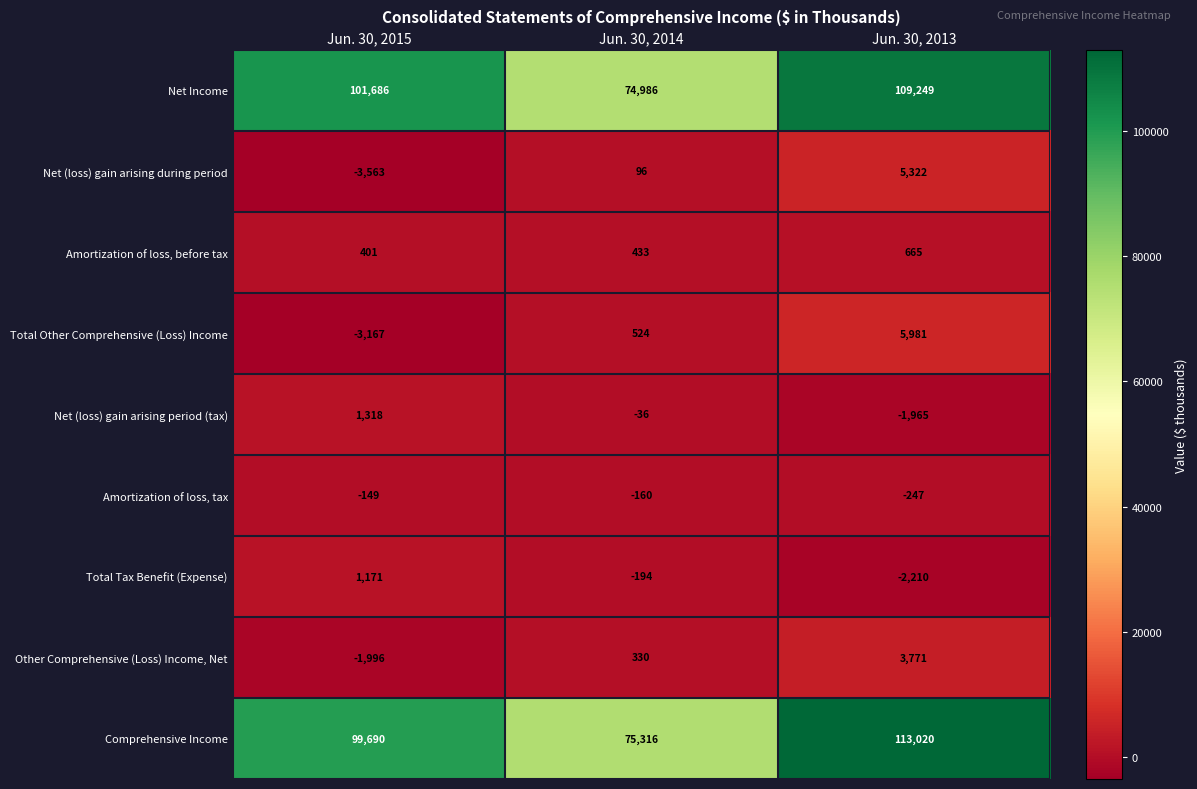

Between Jun. 30, 2015 and Jun. 30, 2014, which series saw the biggest shift?

Net Income